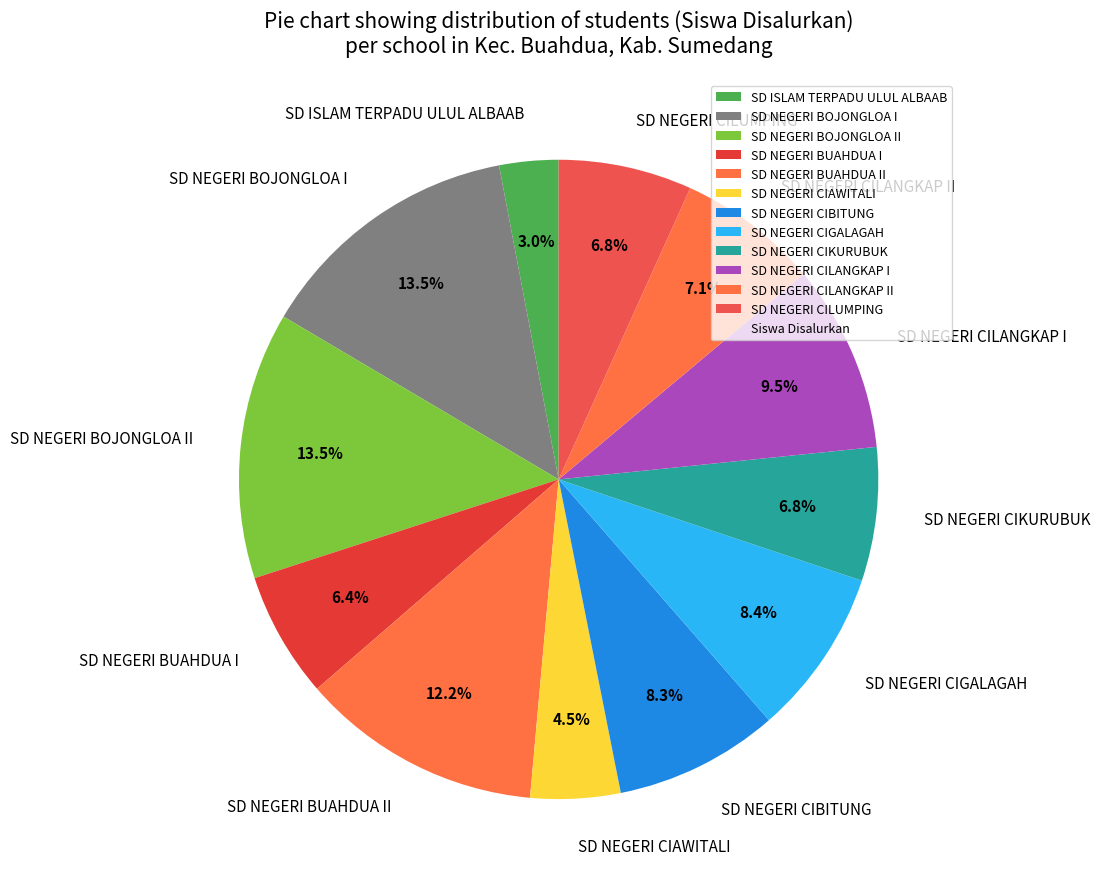

Which category has the smallest portion of the pie?

SD ISLAM TERPADU ULUL ALBAAB